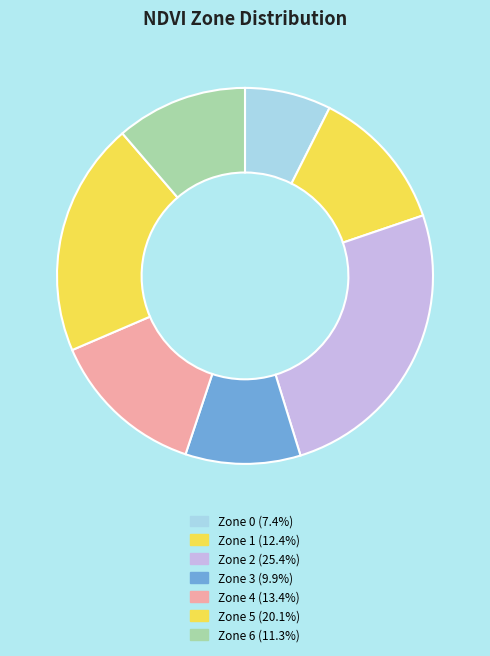

To the nearest percent, what is the combined percentage of Zone 3 and Zone 0?

17%